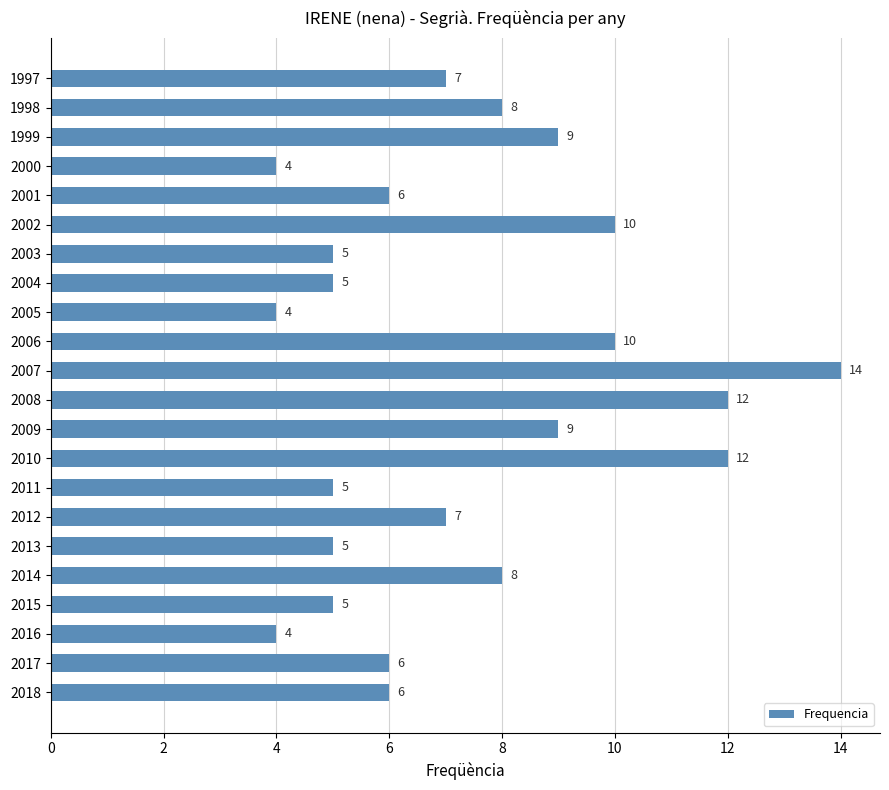

What is the approximate value at 1999, to the nearest 10?

10